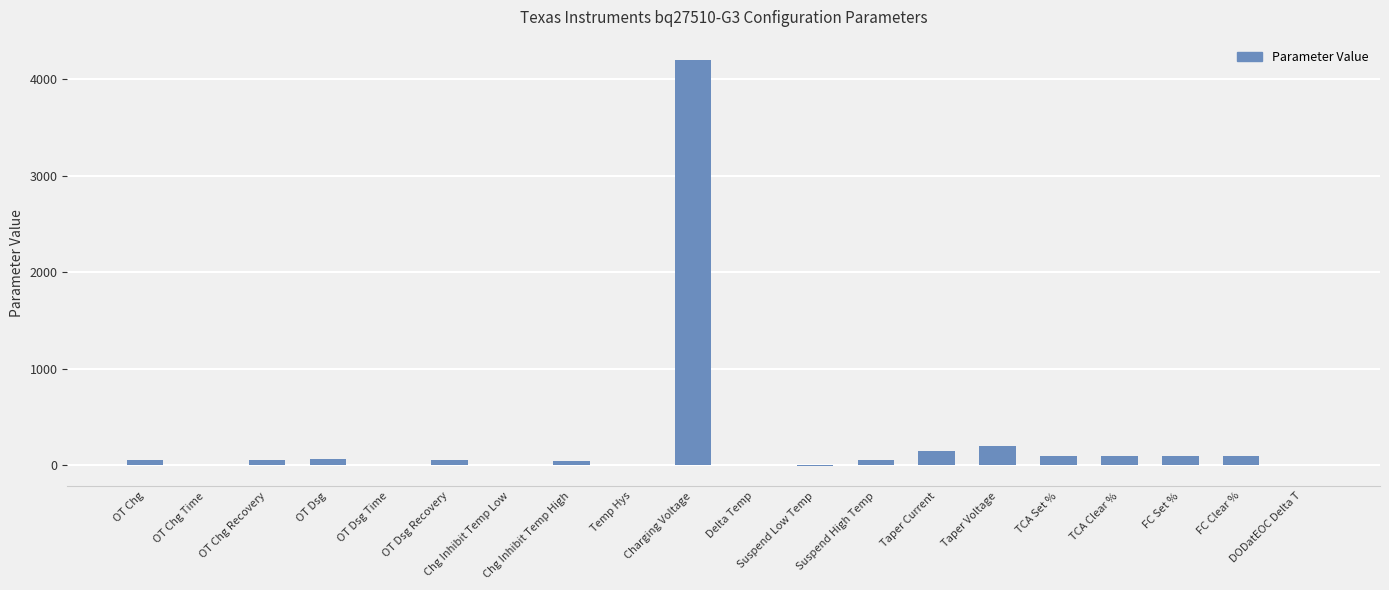

How many data points does each series have?

20